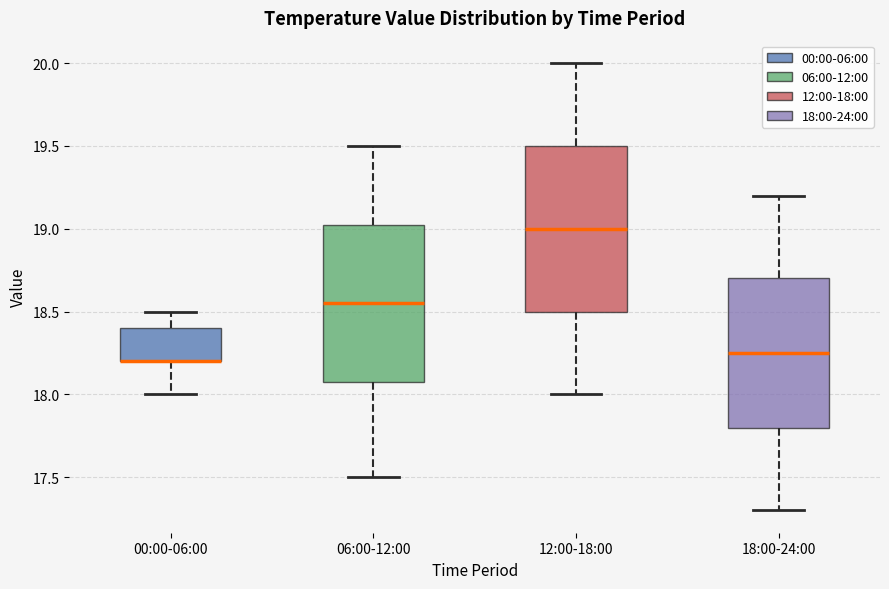

Where does the upper whisker of the box for 00:00-06:00 end on the y-axis? The values are not printed on the chart, so give them approximately, as read against the axis.

18.50